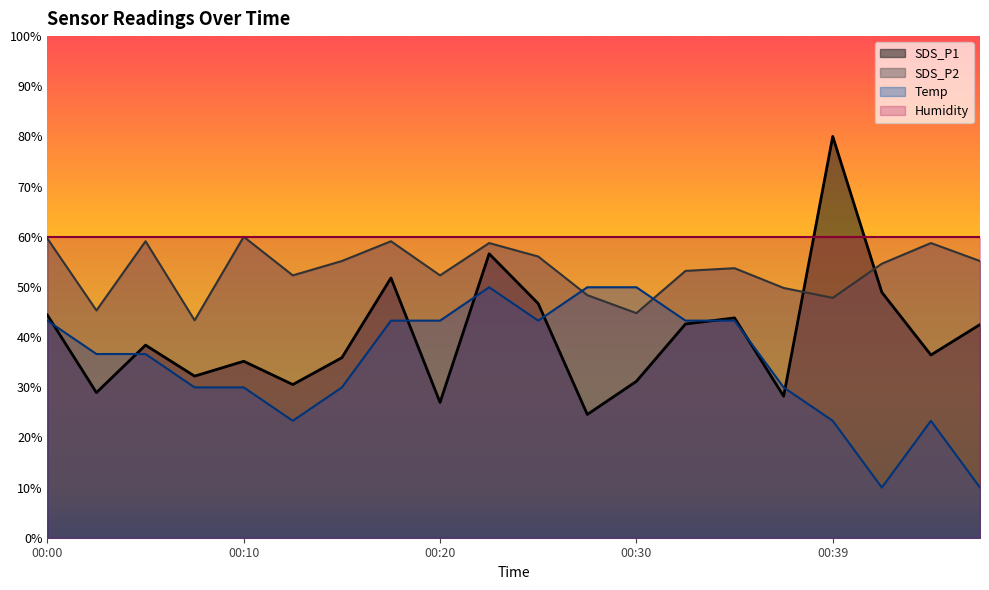

What is the maximum value shown in the chart?

80.0